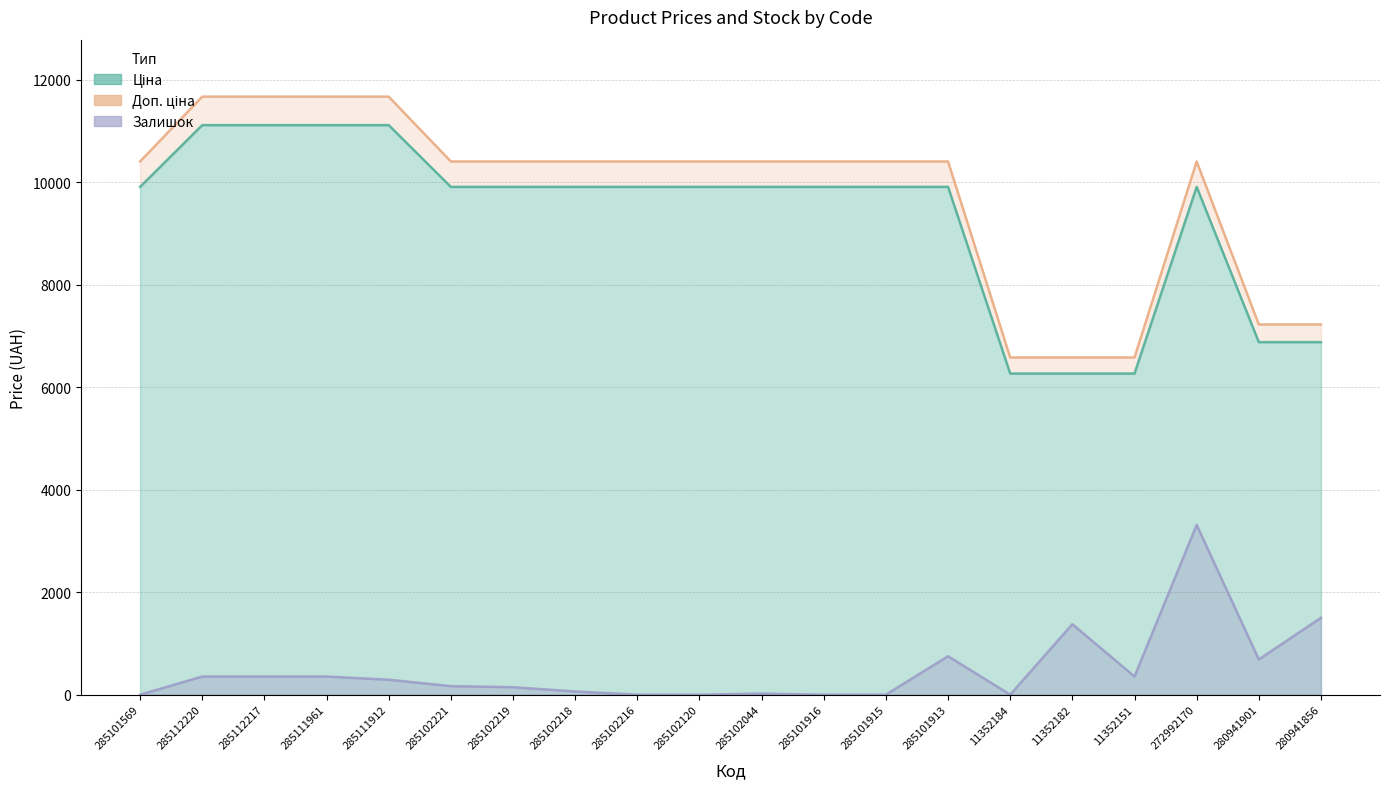

True or false: Залишок has a value of 354.2 at 11352151.

True